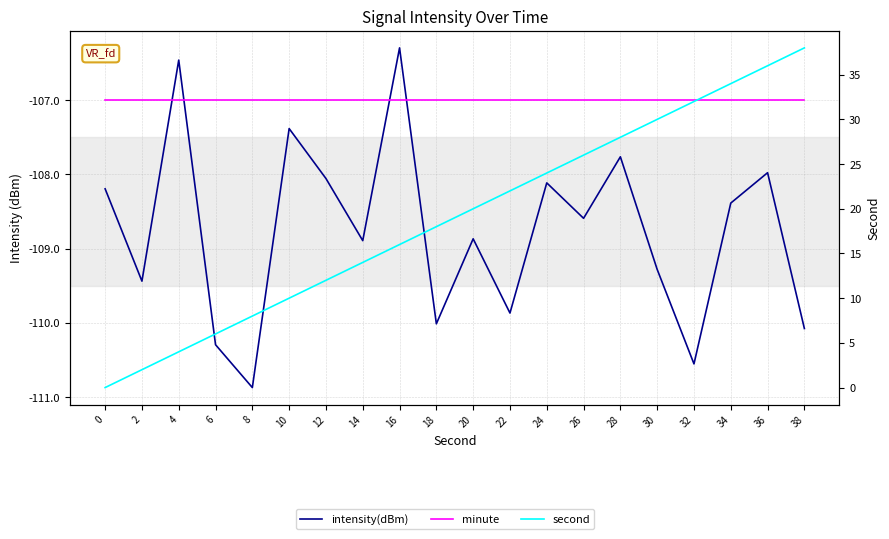

What is the average value of the second series?

19.0